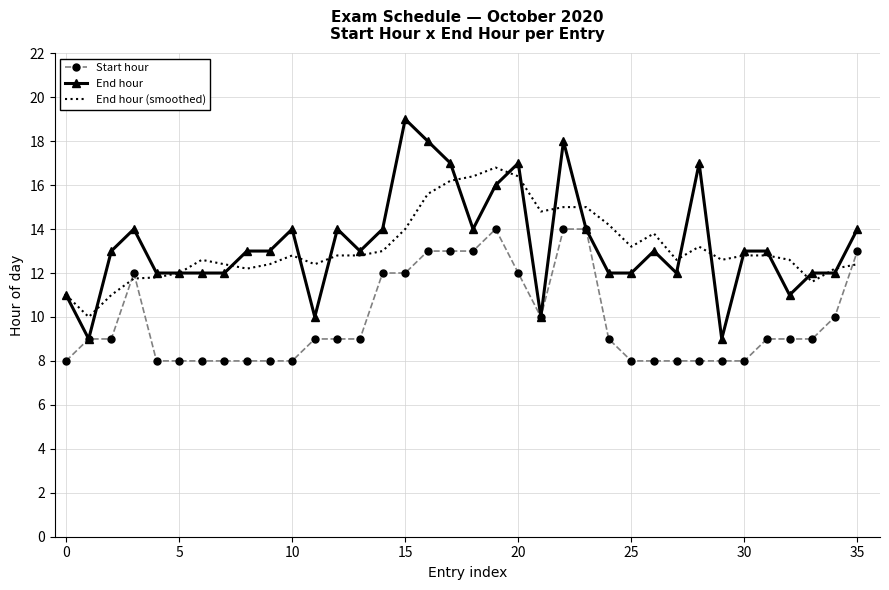

Which series has the largest range (max minus min)?

End hour